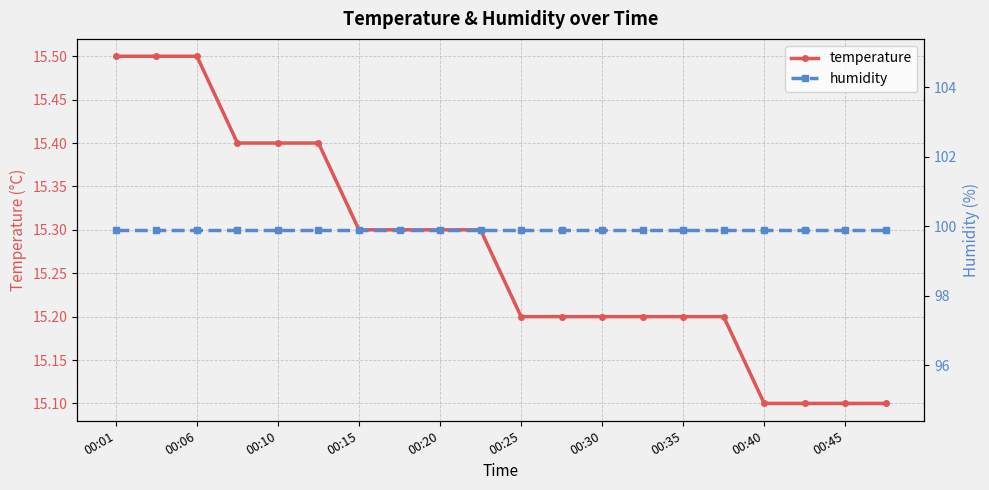

Which series has the largest range (max minus min)?

temperature